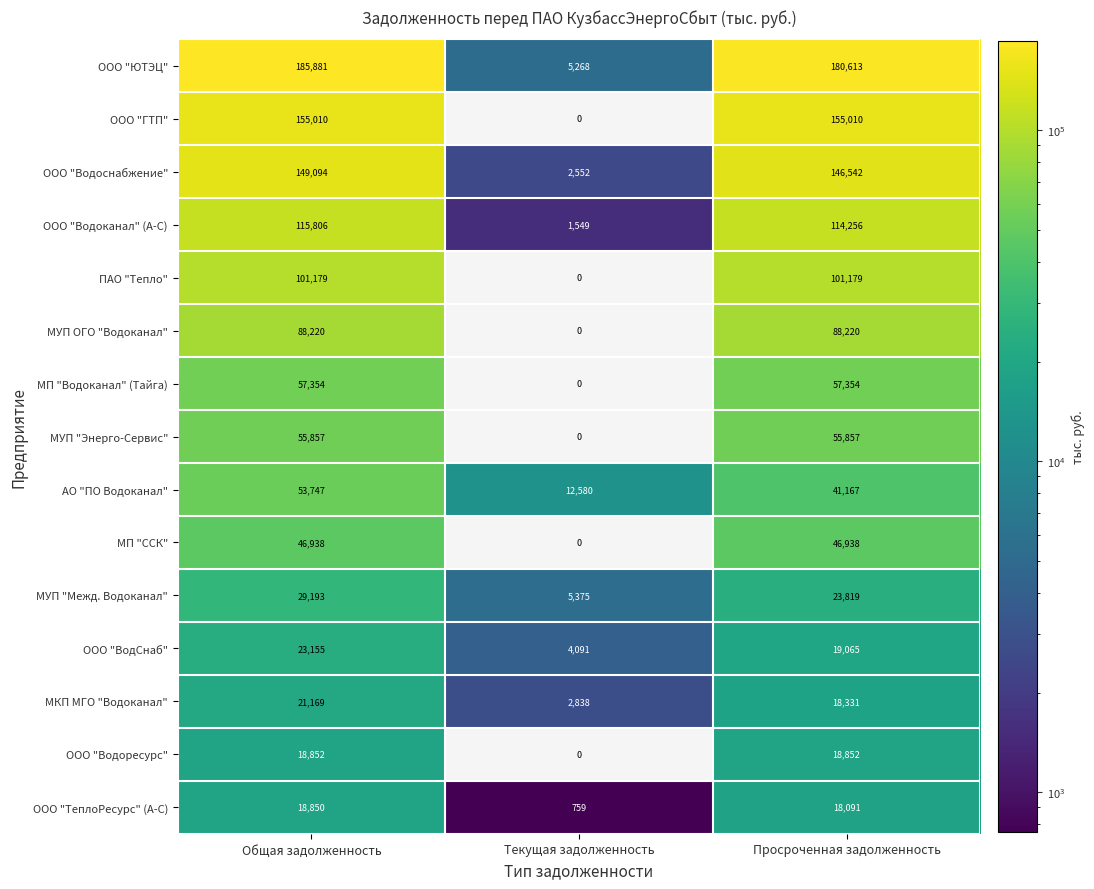

At which category is the sum across all series the highest?

Общая задолженность